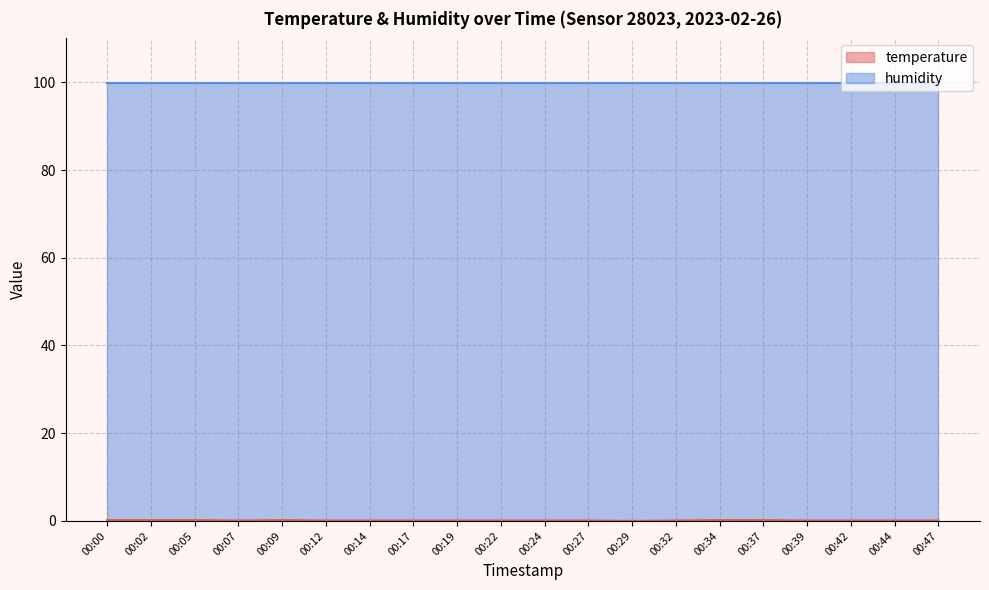

How many interior local peaks (higher than both neighbors) does the data have?

1